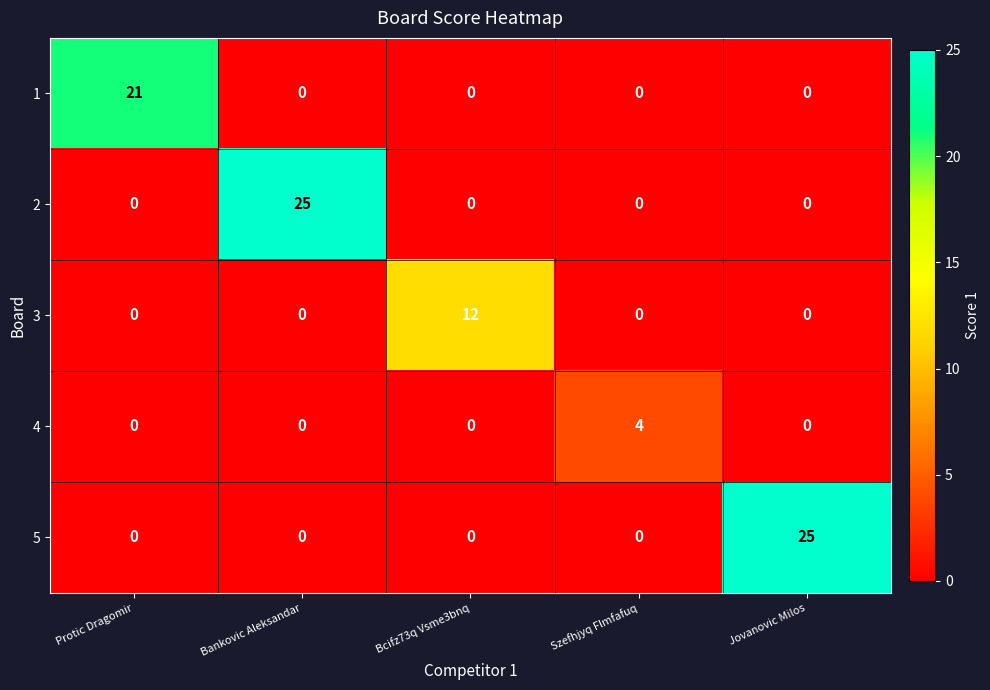

The 3 series shows 0 at Szefhjyq Flmfafuq. True or false?

True